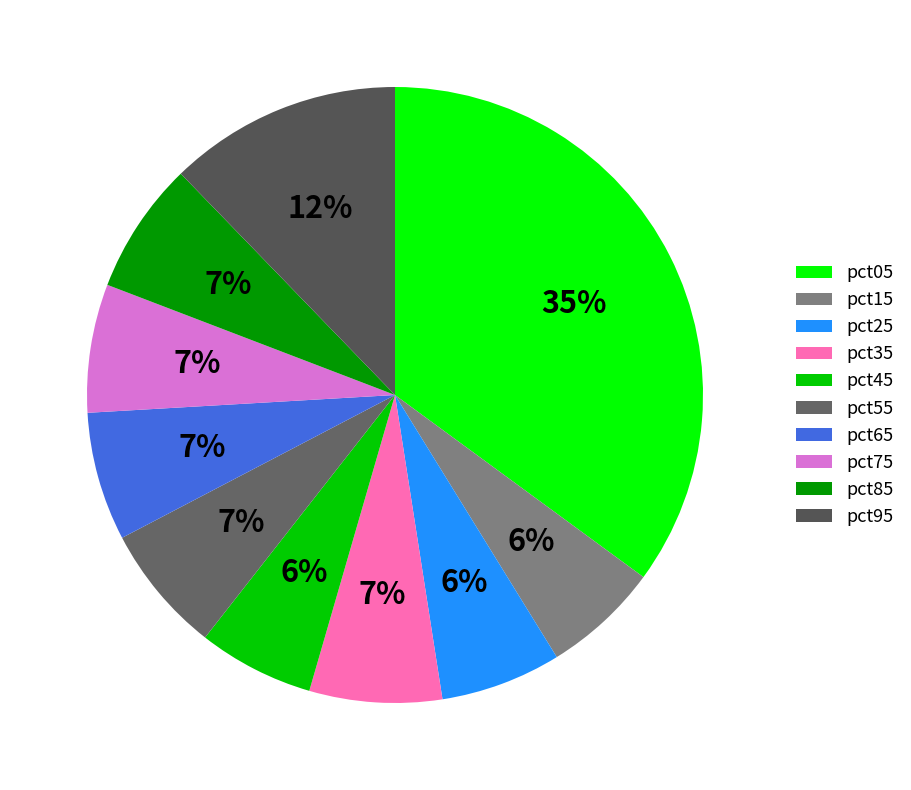

Combined, do pct85 and pct55 account for over 50%?

No